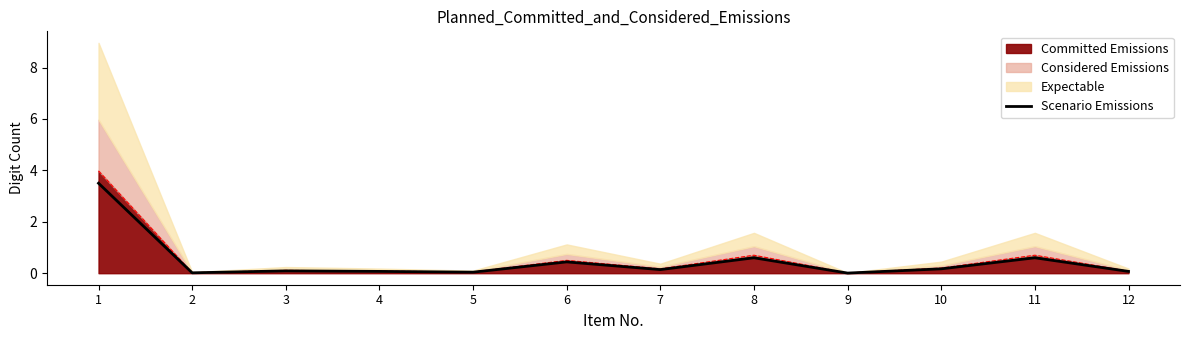

Rank the categories by value from lowest to highest.

9, 2, 5, 4, 12, 3, 7, 10, 6, 8, 11, 1